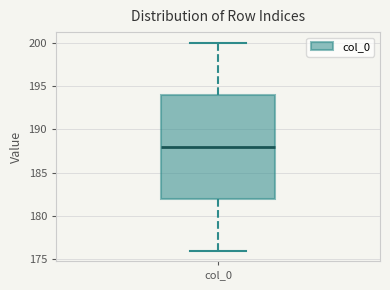

Where does the median line of the box for col_0 sit on the y-axis? The values are not printed on the chart, so give them approximately, as read against the axis.

188